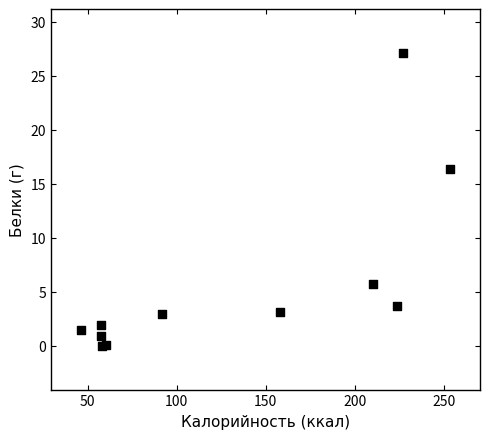

What Y value in the scatter plot is closest to 13?

16.4